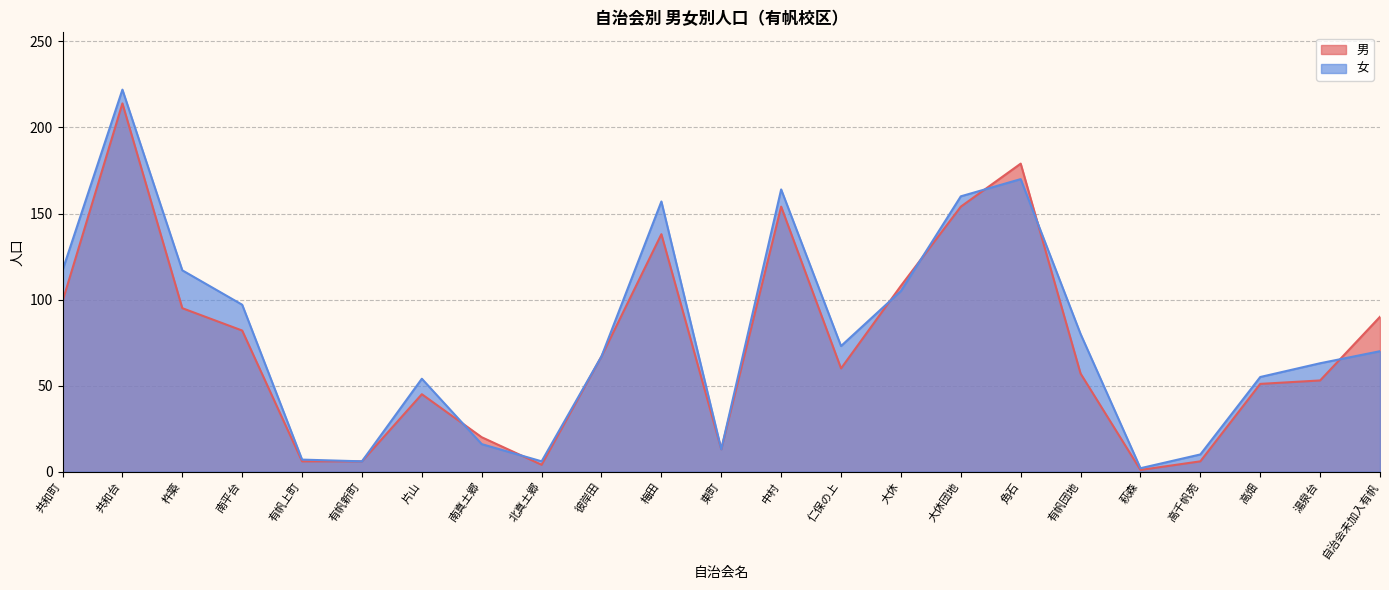

How many lines are shown in the chart?

2